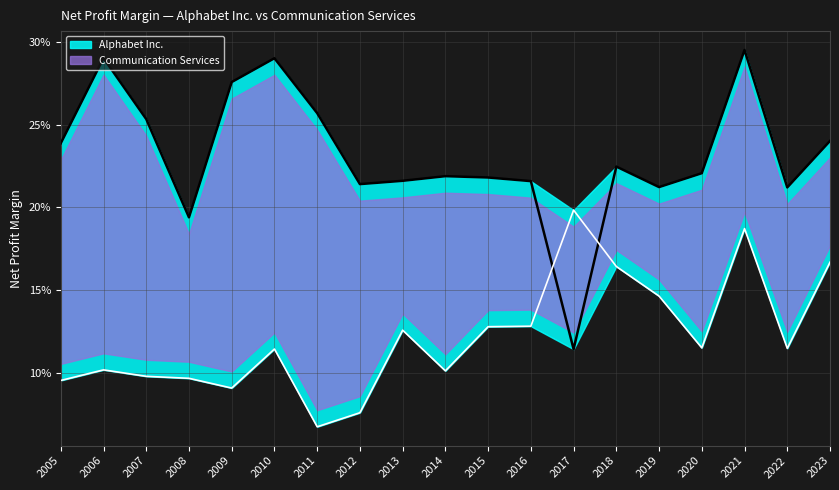

At 2018, list the series in order from smallest to largest.

Communication Services, Alphabet Inc.